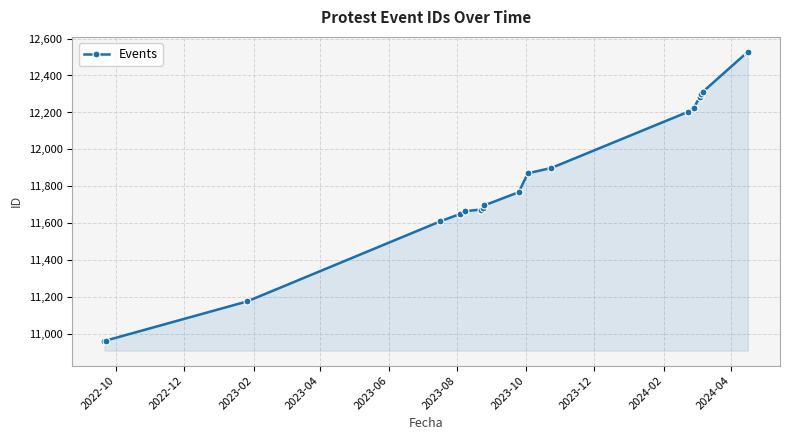

What is the difference between the second highest and second lowest values?

1557